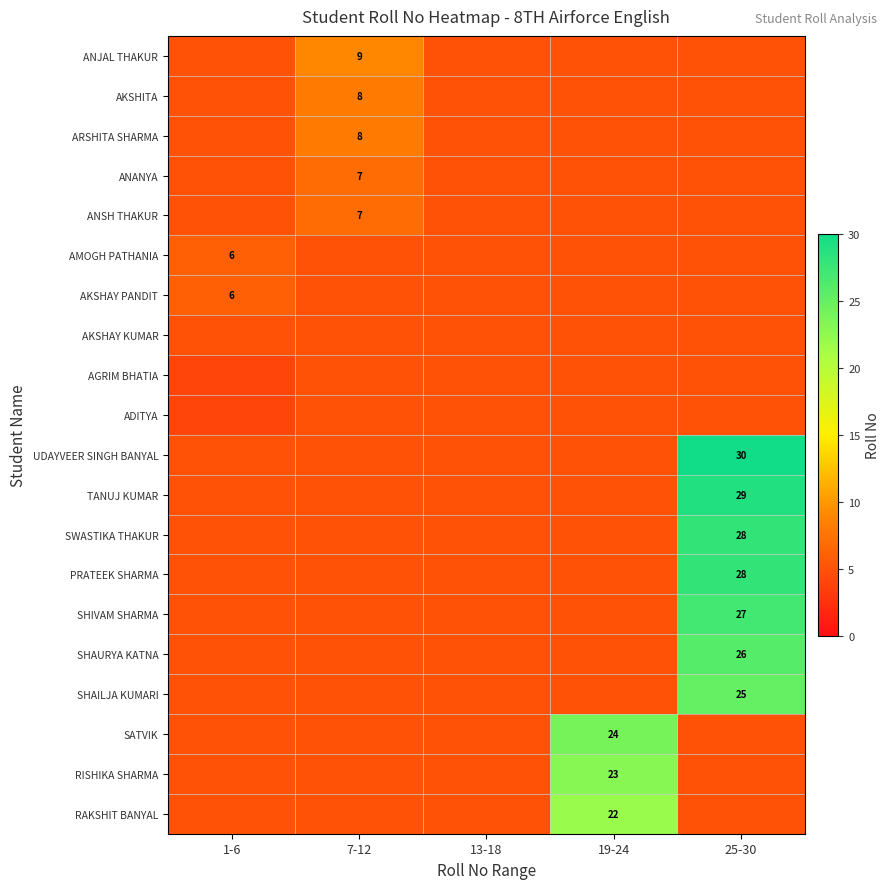

The ARSHITA SHARMA series shows 2 at 7-12. True or false?

False